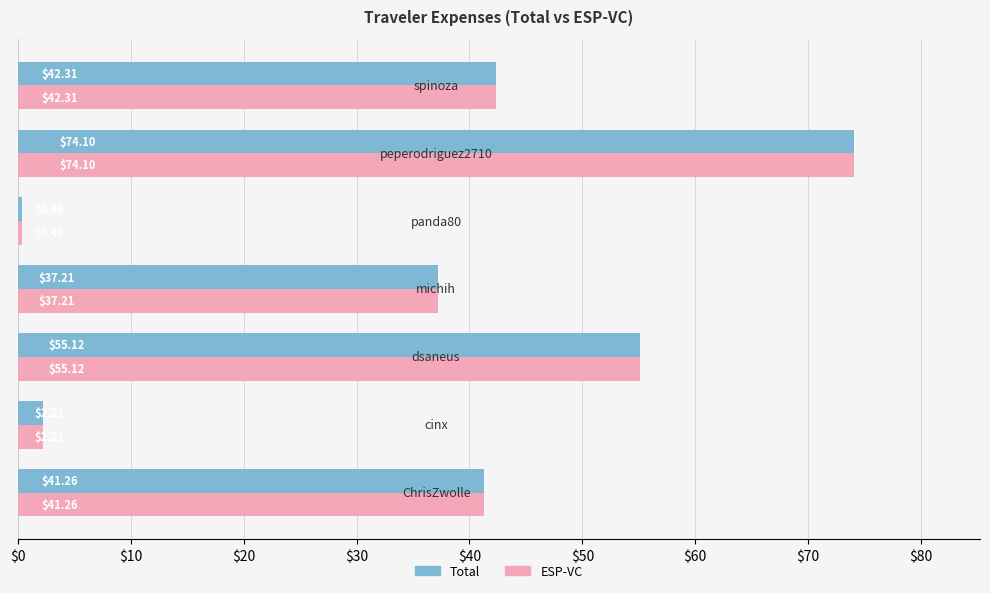

What are all the series names shown in the legend?

Total, ESP-VC